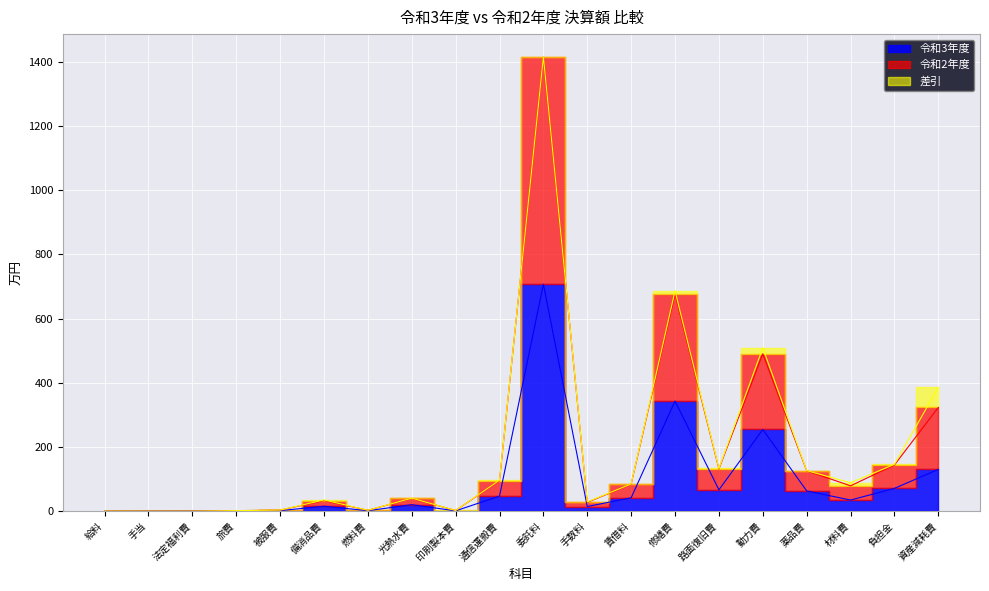

What is the sum of all 令和3年度 values?

1814.4